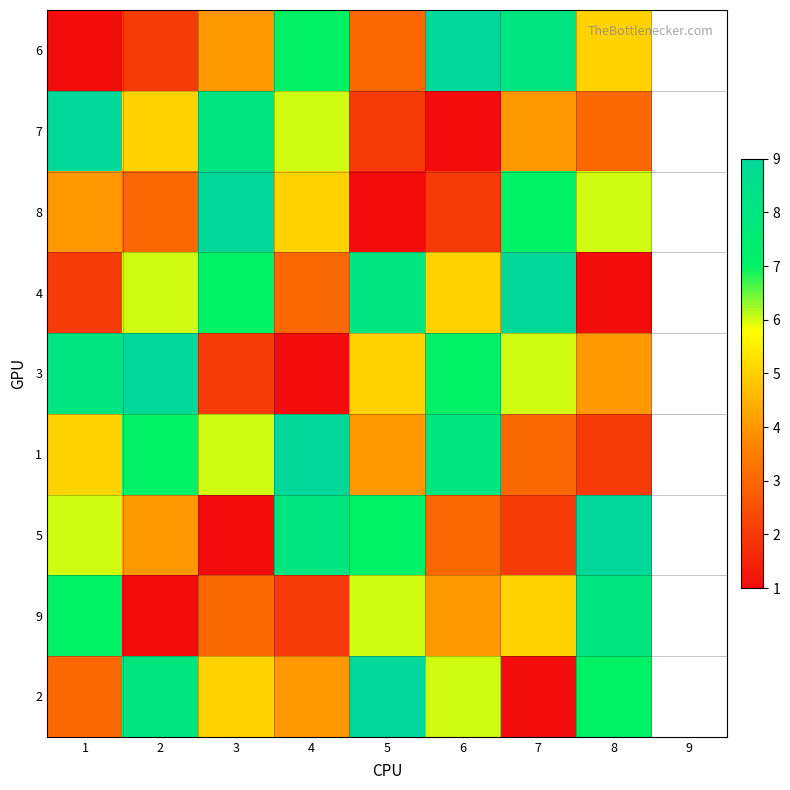

What is the minimum value shown in the chart?

1